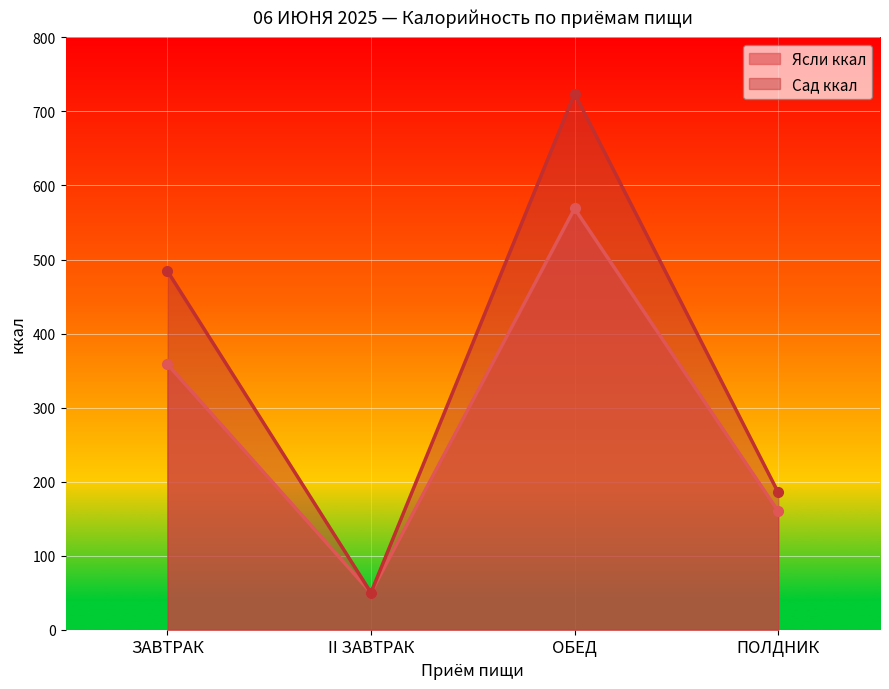

At how many categories does at least one series exceed 290?

2